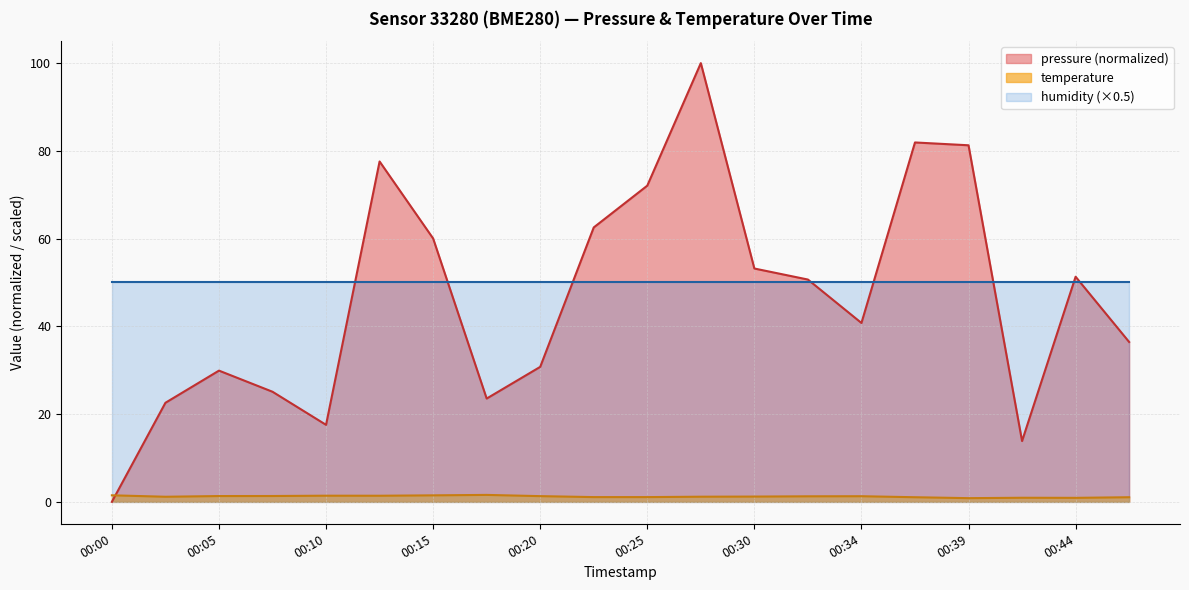

What is the greatest value displayed?

100.0